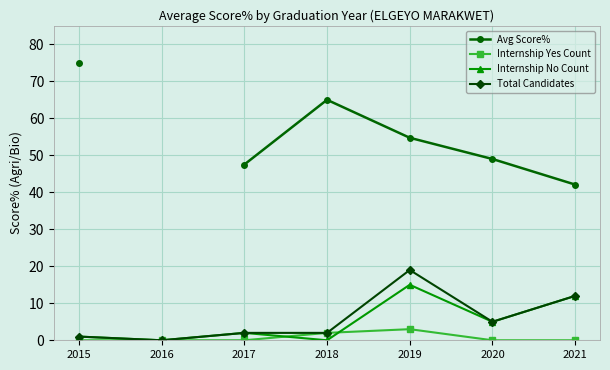

In Total Candidates, how many points are higher than both neighbors (excluding endpoints)?

1